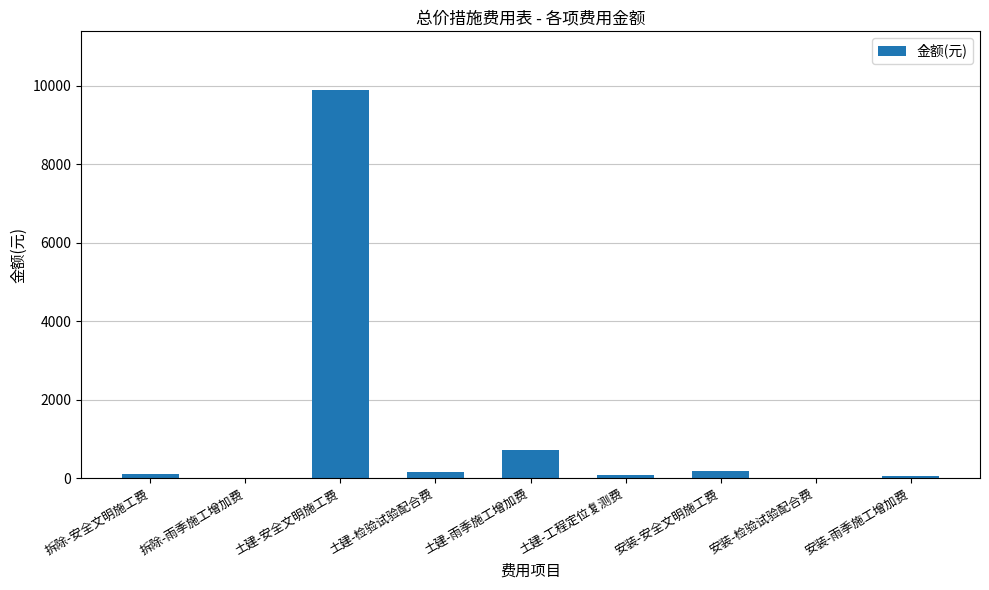

Between 土建-检验试验配合费 and 土建-安全文明施工费, which is larger?

土建-安全文明施工费